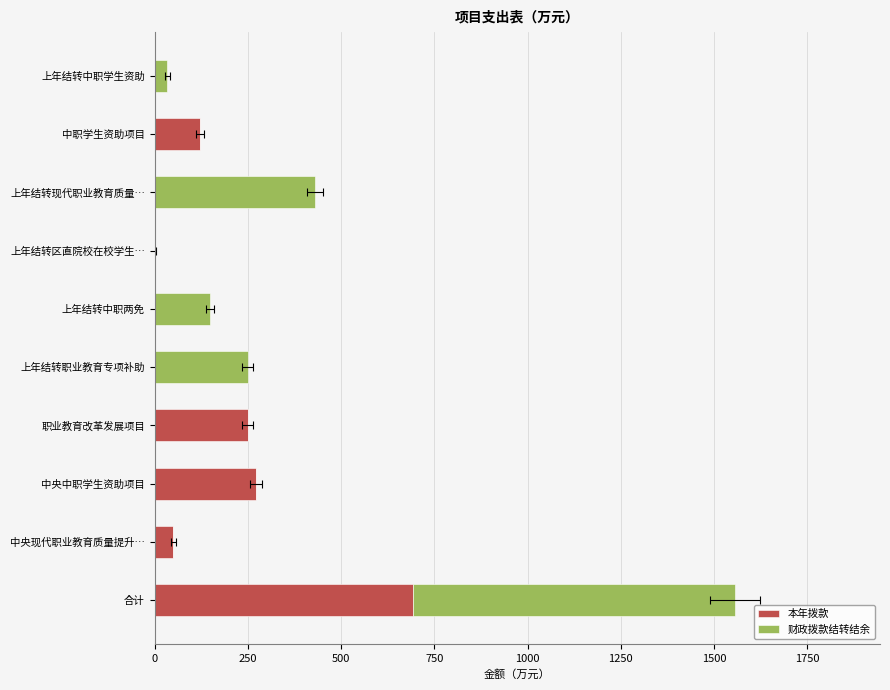

List the series in order of their peak value, lowest first.

本年拨款, 财政拨款结转结余